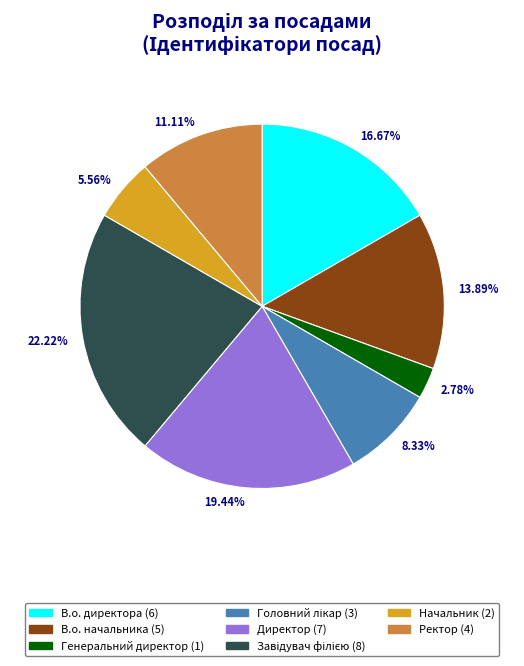

Approximately how many times larger is the value at Ректор compared to В.о. директора?

0.7